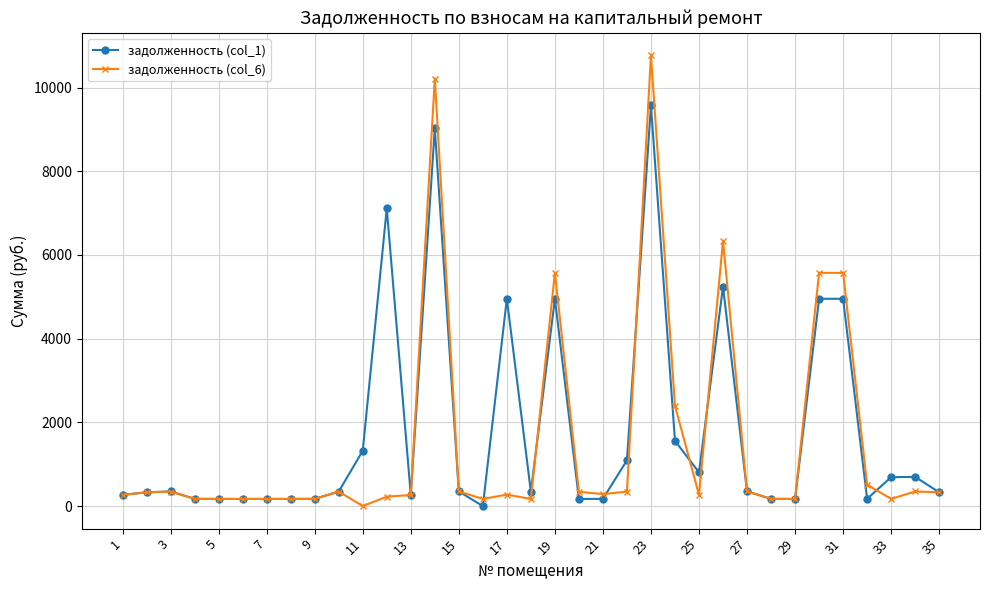

What is the value of the задолженность (col_1) point at the 22nd from the left?

1094.3